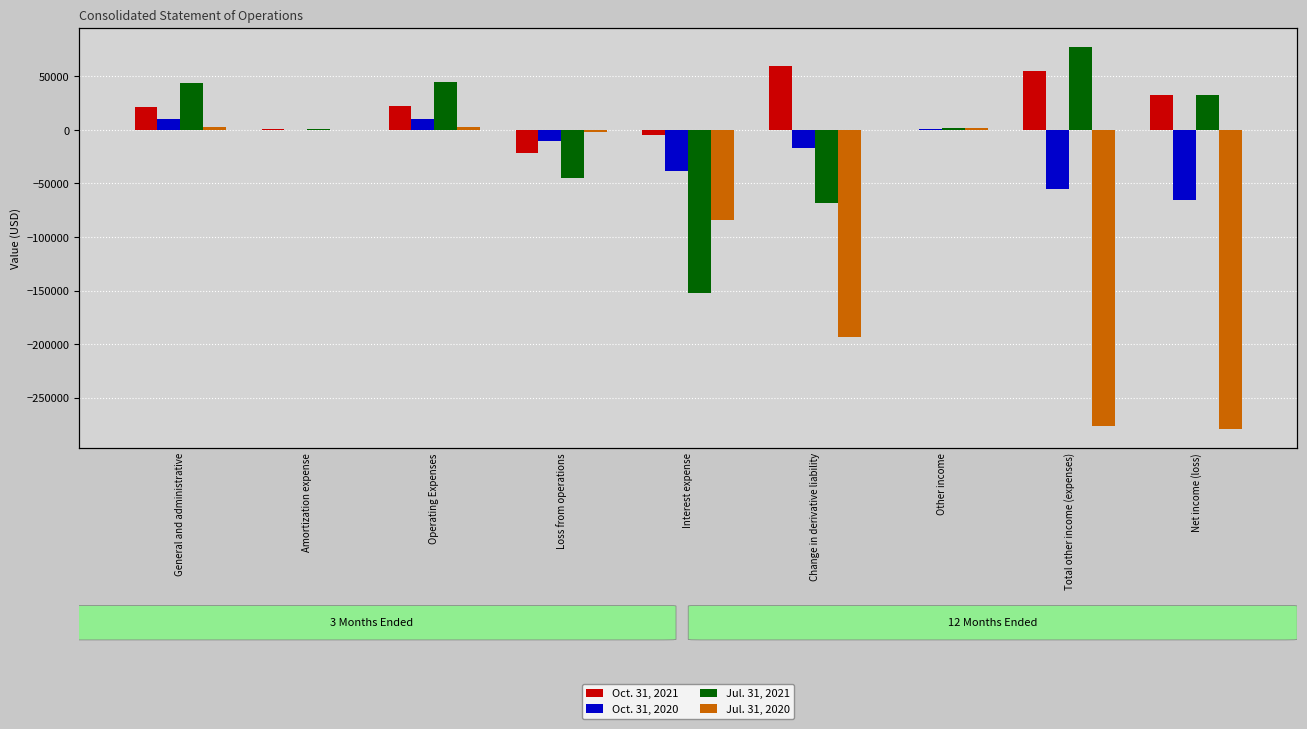

What is the difference between the Oct. 31, 2021 values at Total other income (expenses) and Loss from operations?

76951